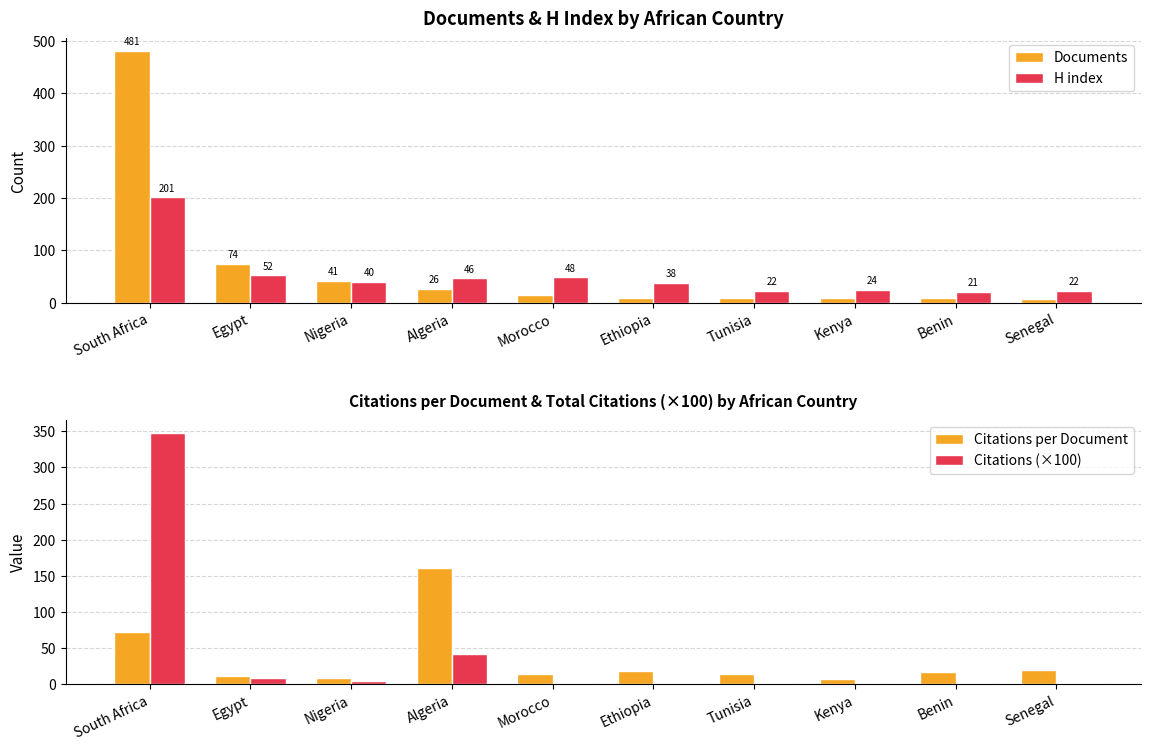

What are all the series names shown in the legend?

Documents, H index, Citations per Document, Citations (×100)